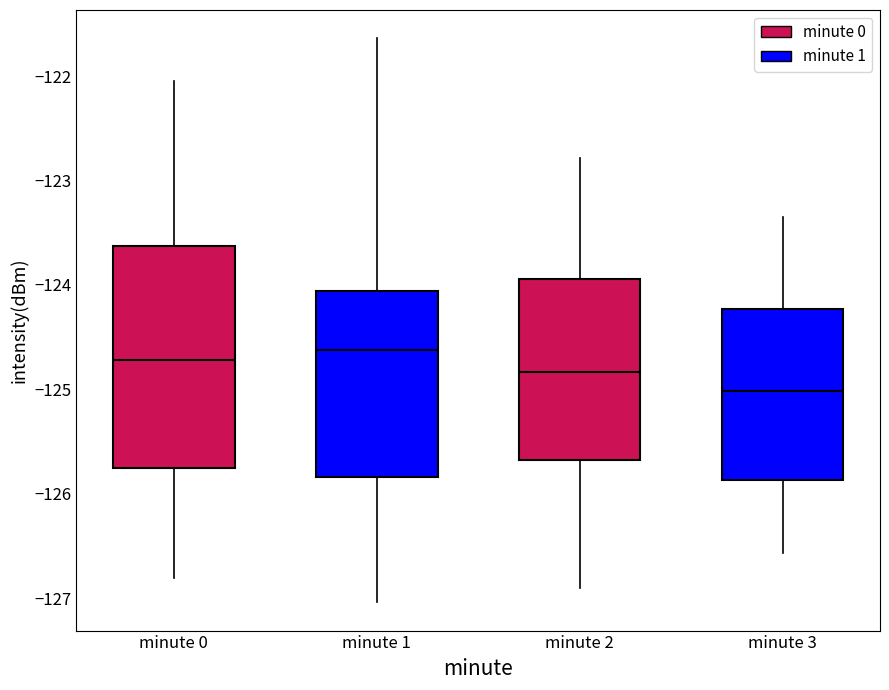

Comparing the boxes themselves (not the whiskers), which one is the tallest?

minute 0